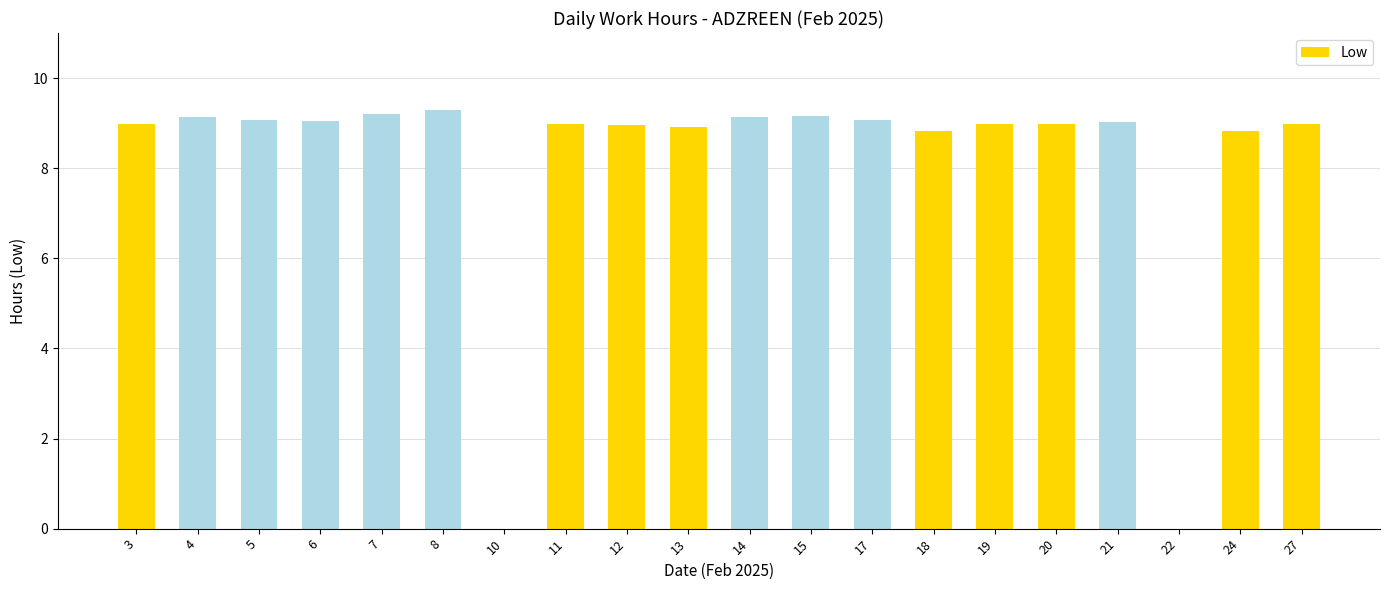

What is the average value?

8.1